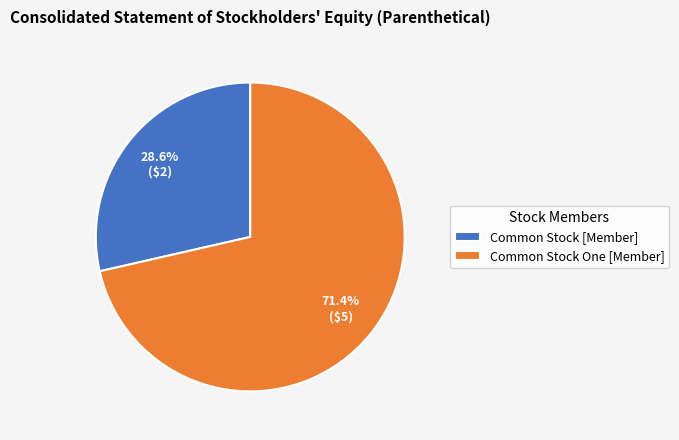

Which slice is the largest?

Common Stock One [Member]